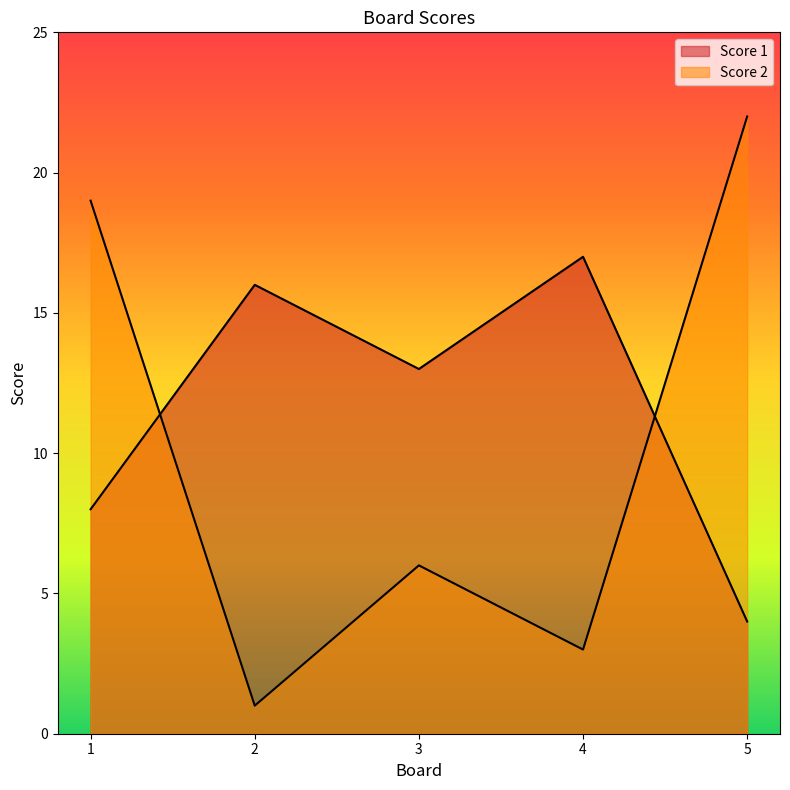

True or false: Score 2 has more than 0 points higher than both neighbors.

True